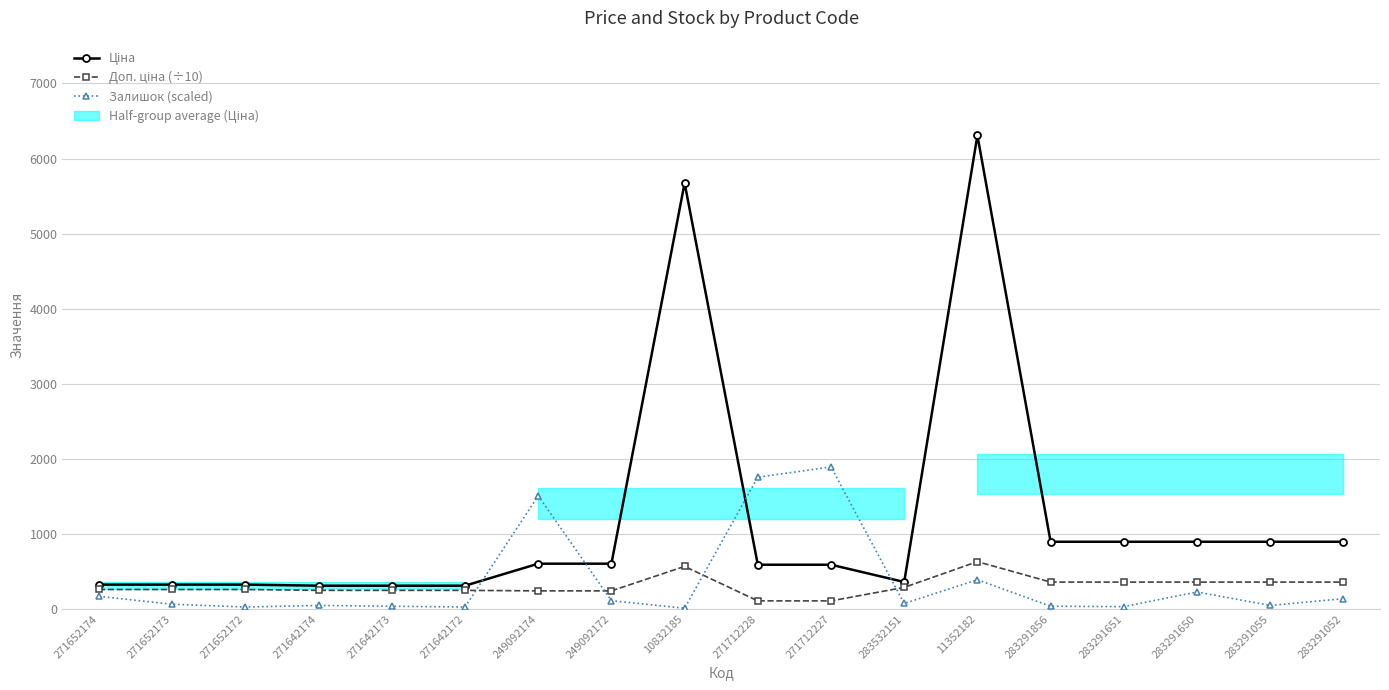

What is the value of the Залишок (scaled) point at the 12th from the left?

73.8